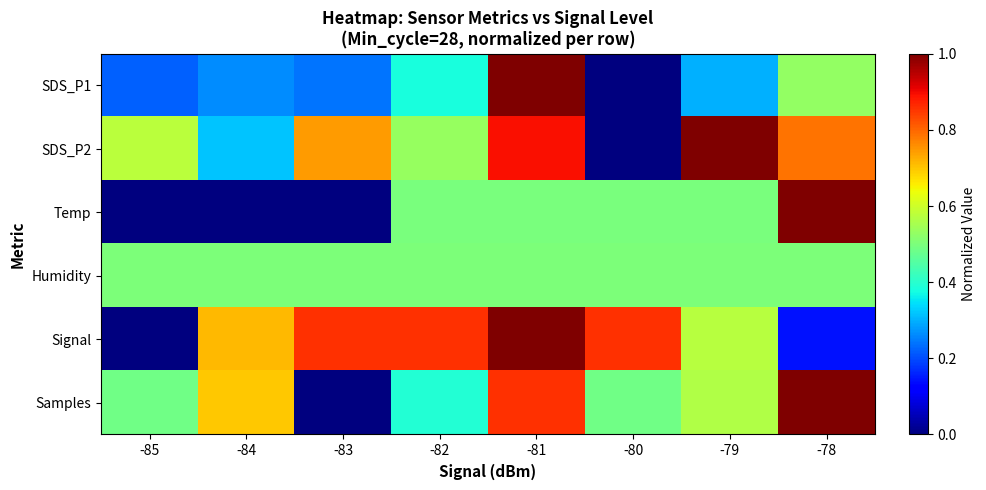

Which label corresponds to the largest value in the chart?

-81